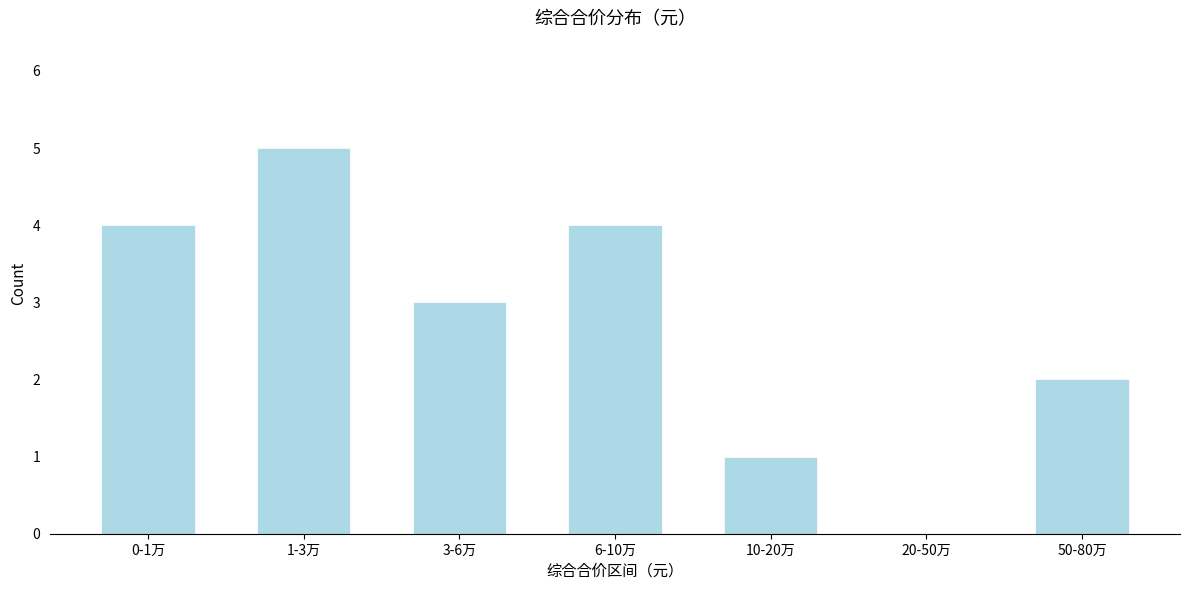

Reading right to left, list all the values displayed in this chart.

50-80万=2	20-50万=0	10-20万=1	6-10万=4	3-6万=3	1-3万=5	0-1万=4